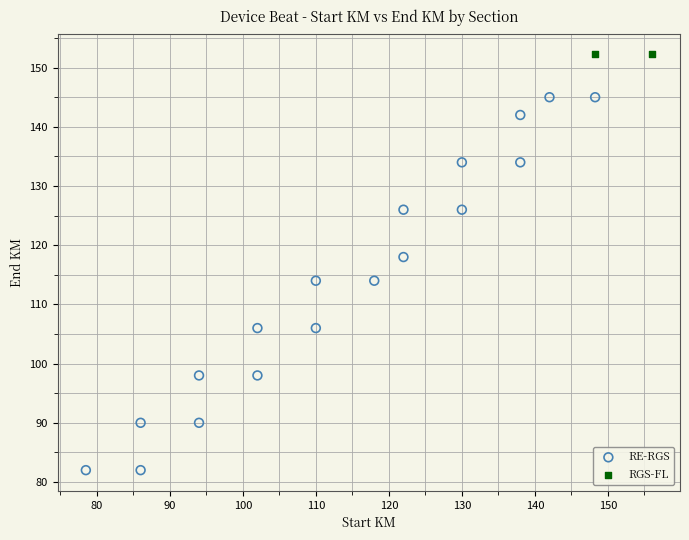

What are all the series names shown in the legend?

RE-RGS, RGS-FL